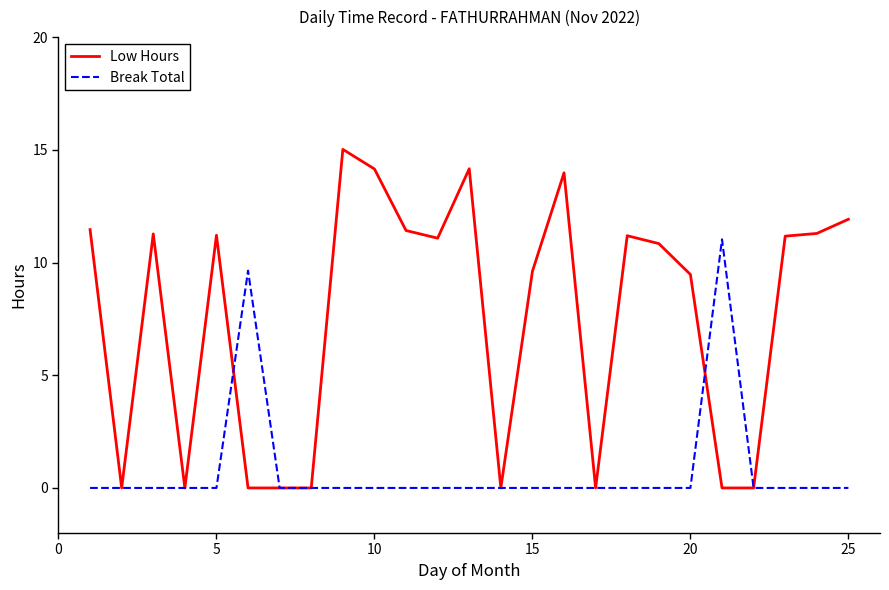

At how many categories does at least one series exceed 1?

18